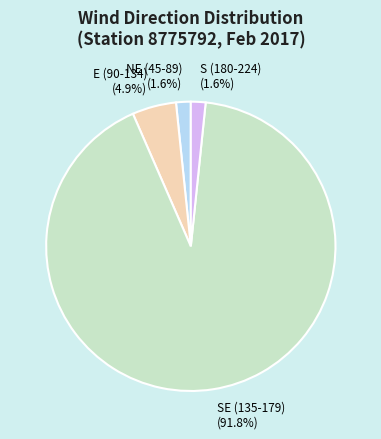

Count the number of slices in the pie.

4